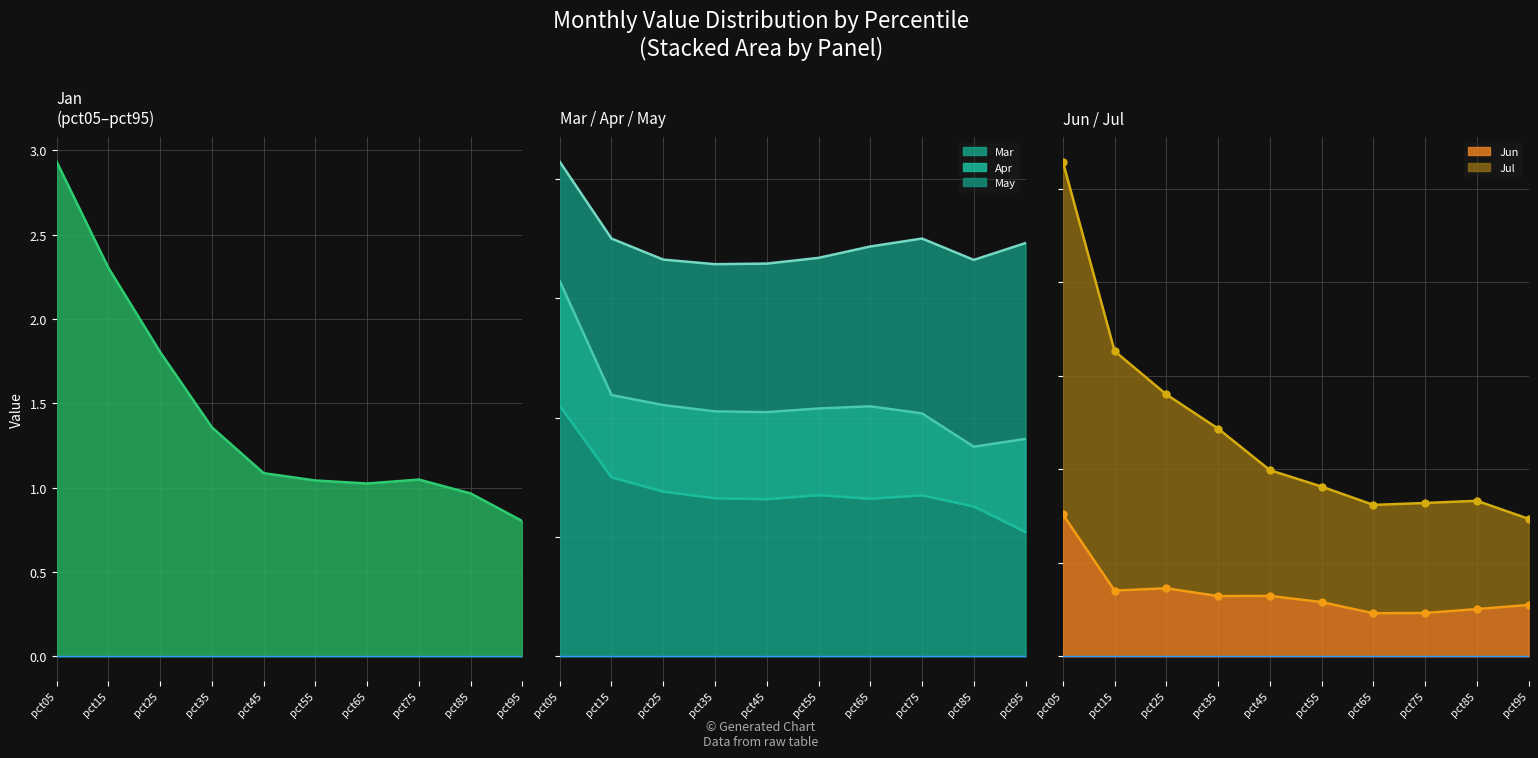

The value of Mar at pct15 is 2.0. True or false?

False